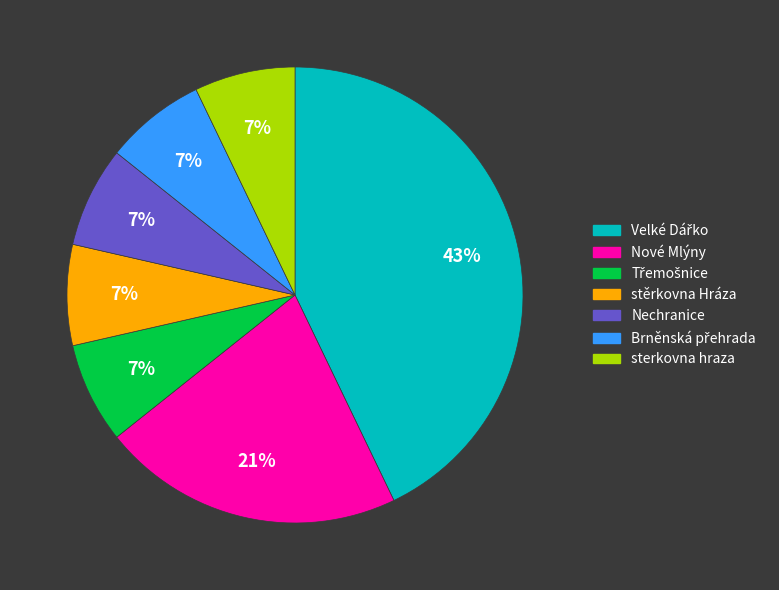

To the nearest percent, what portion does Nechranice represent?

7%